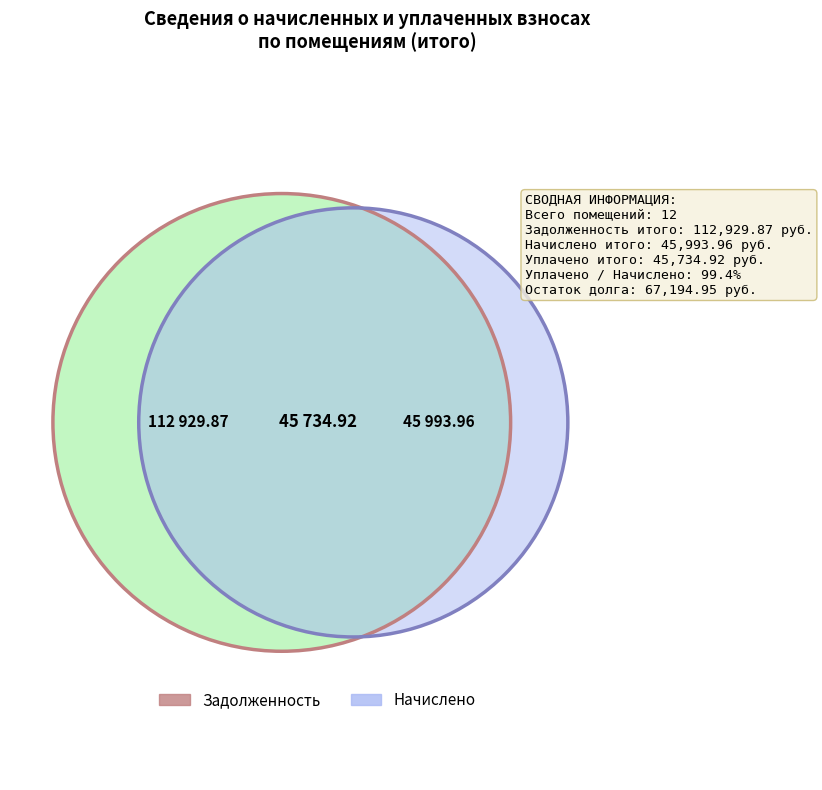

Is 2 the majority of the pie?

No